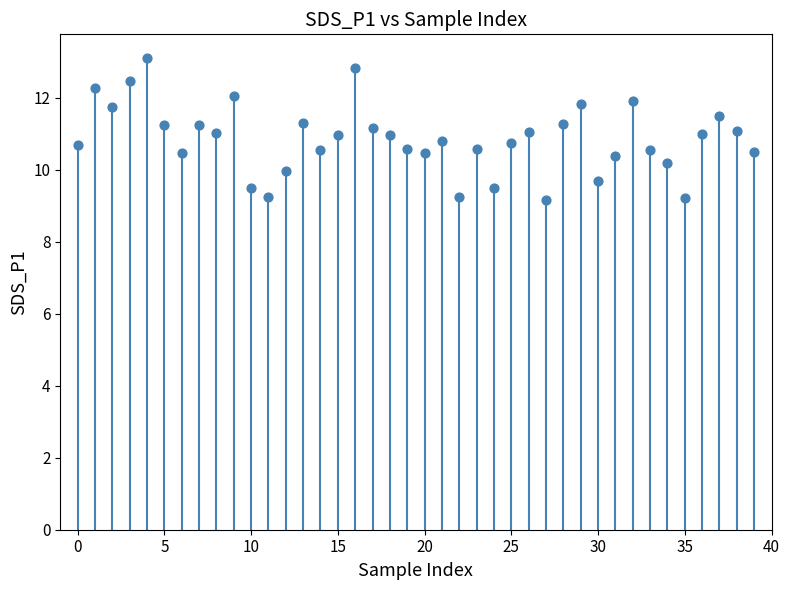

How many points are shown in the scatter plot?

40